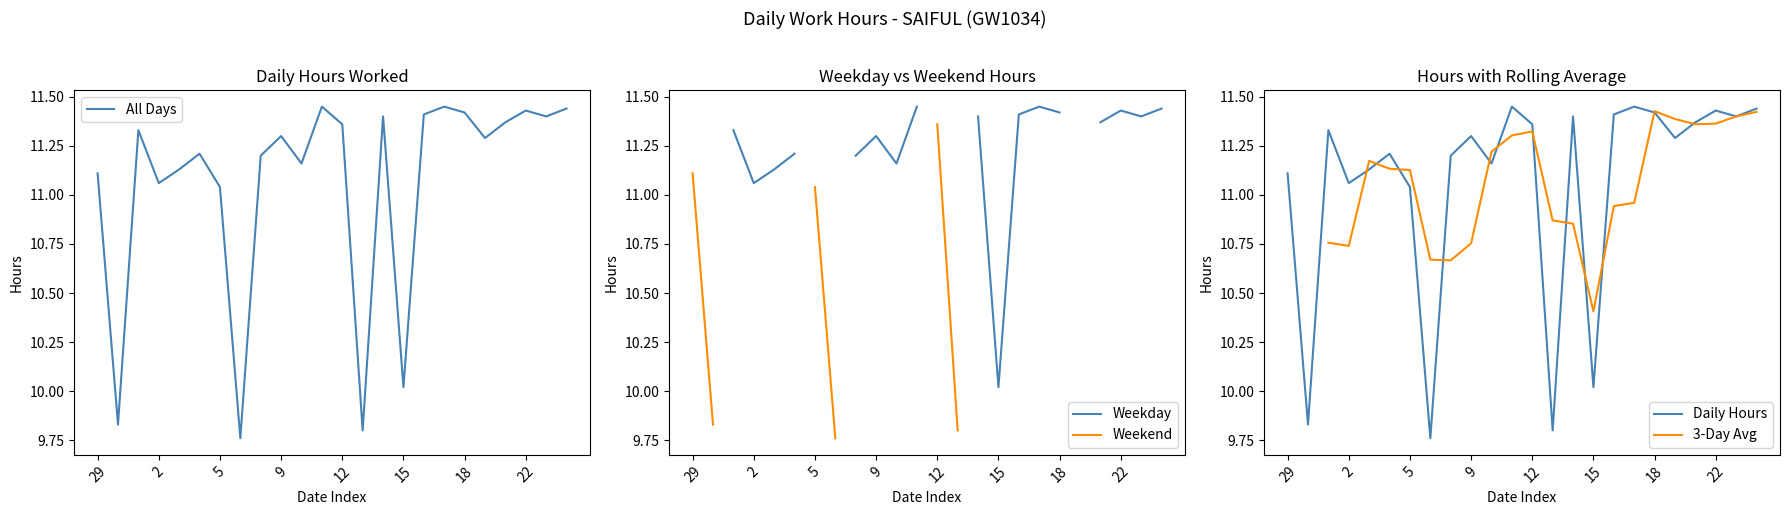

What is the spread (max minus min) of values at 11?

0.1